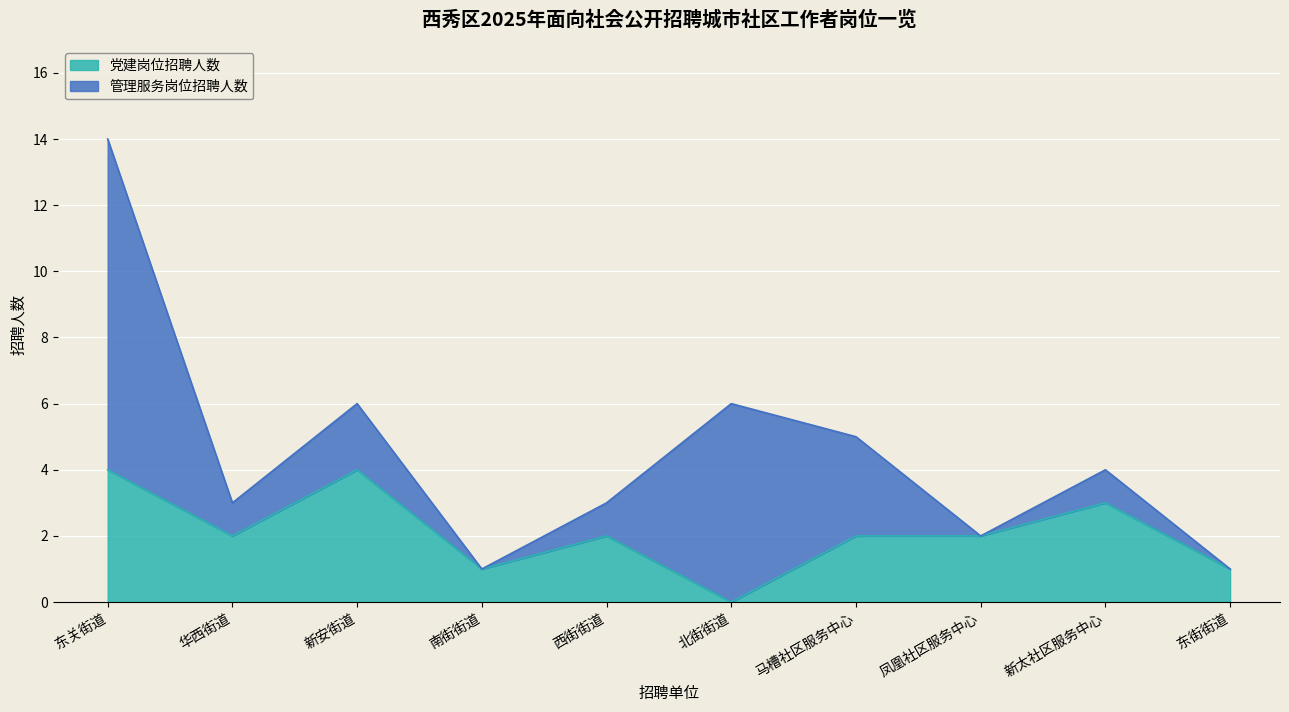

Reading left to right, transcribe all the data shown in this chart.

东关街道=4	华西街道=2	新安街道=4	南街街道=1	西街街道=2	北街街道=0	马槽社区服务中心=2	凤凰社区服务中心=2	新太社区服务中心=3	东街街道=1